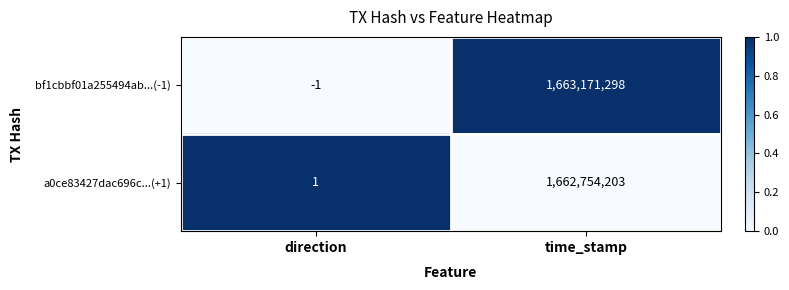

What is the maximum value shown in the chart?

1663171298